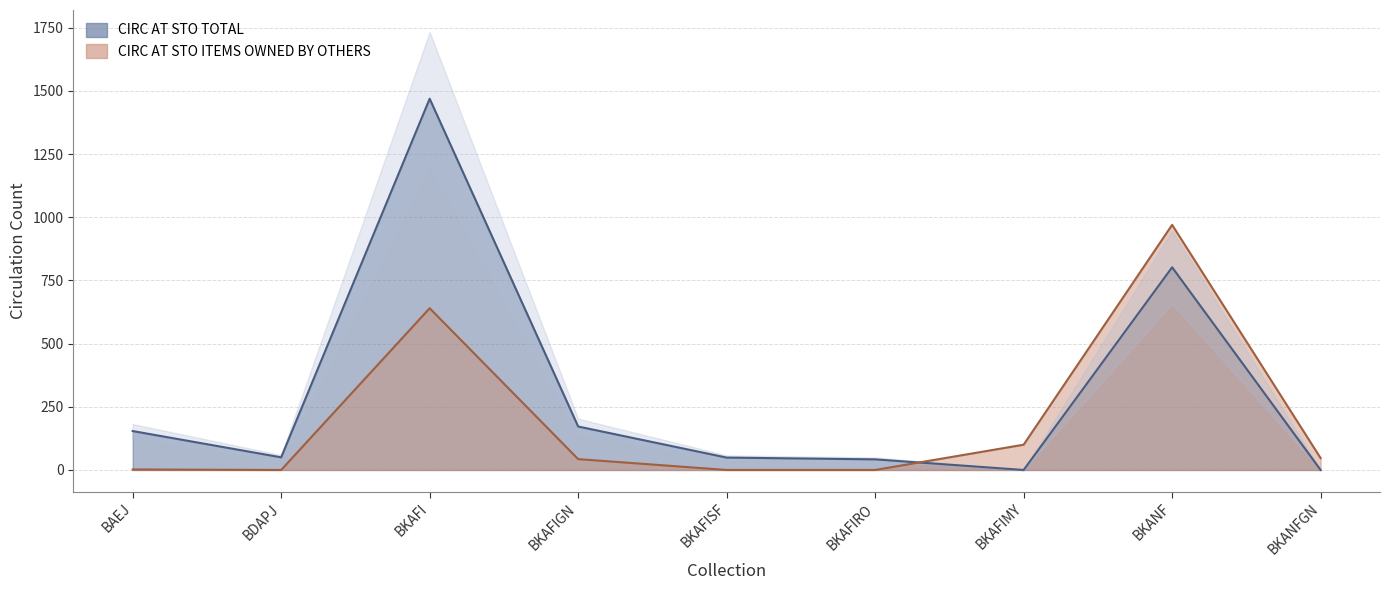

What is the average value of the CIRC AT STO ITEMS OWNED BY OTHERS series?

200